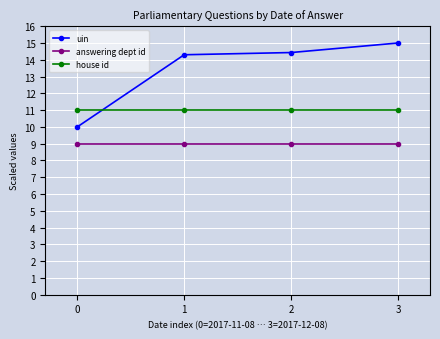

What are all the series names shown in the legend?

uin, answering dept id, house id